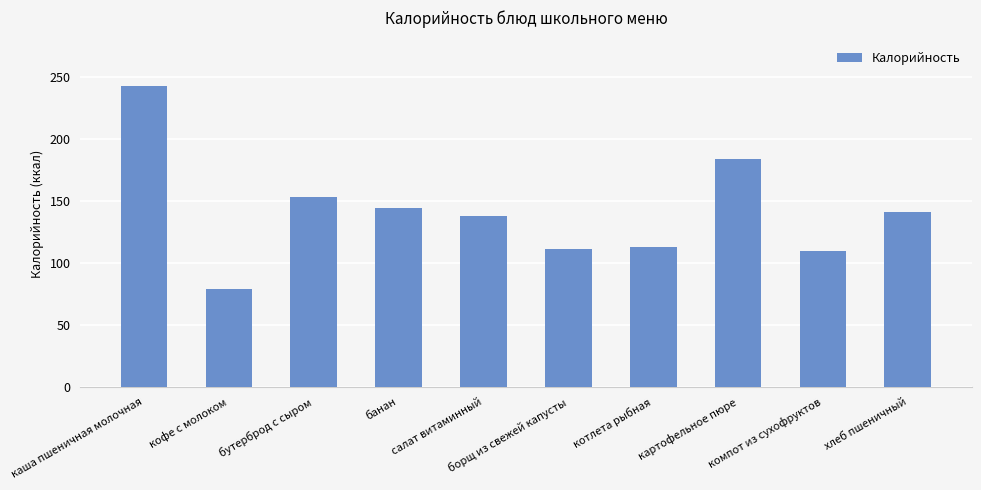

What is the value of the 4th bar from the left?

144